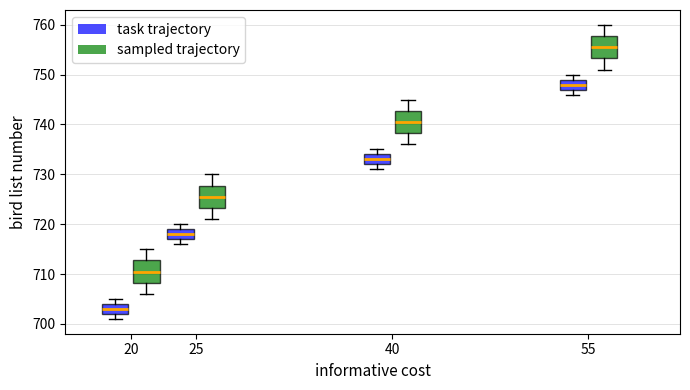

Reading left to right, transcribe this box plot: for each box, give where its median line is, the range the box spans, and where its two whiskers end, as read against the y-axis. The values are not printed on the chart, so give them approximately, as read against the axis.

20 (task trajectory): median 703, box 702 to 704, whiskers 701 to 705
20 (sampled trajectory): median 711, box 708 to 713, whiskers 706 to 715
25 (task trajectory): median 718, box 717 to 719, whiskers 716 to 720
25 (sampled trajectory): median 726, box 723 to 728, whiskers 721 to 730
40 (task trajectory): median 733, box 732 to 734, whiskers 731 to 735
40 (sampled trajectory): median 741, box 738 to 743, whiskers 736 to 745
55 (task trajectory): median 748, box 747 to 749, whiskers 746 to 750
55 (sampled trajectory): median 756, box 753 to 758, whiskers 751 to 760